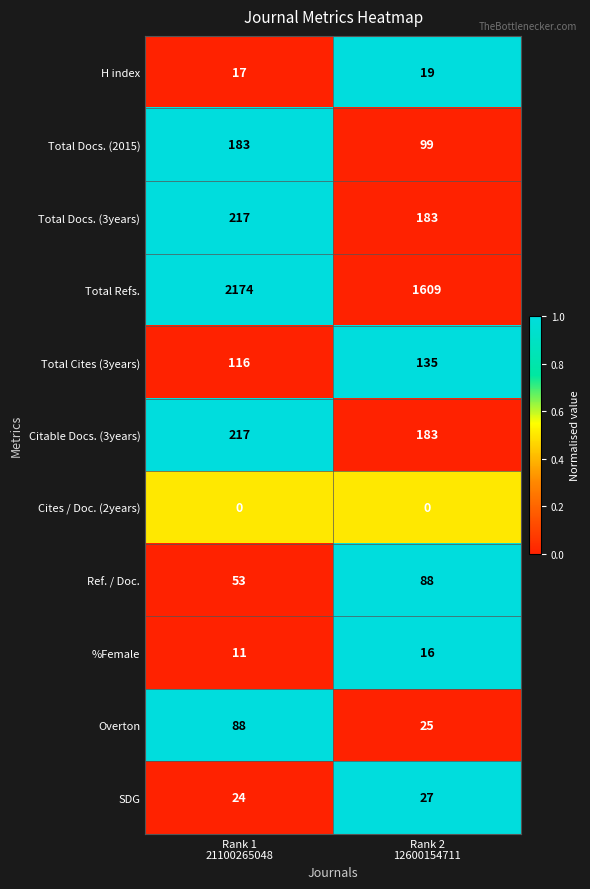

Which series has the largest total across all categories?

Total Refs.